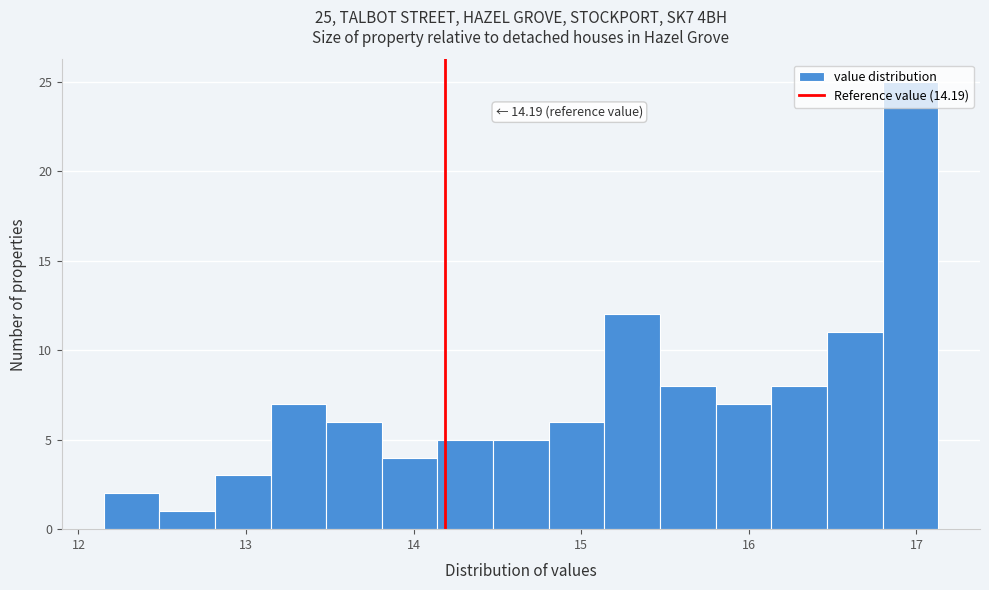

Read against the x-axis, roughly where is the centre of the tallest bar?

17.0